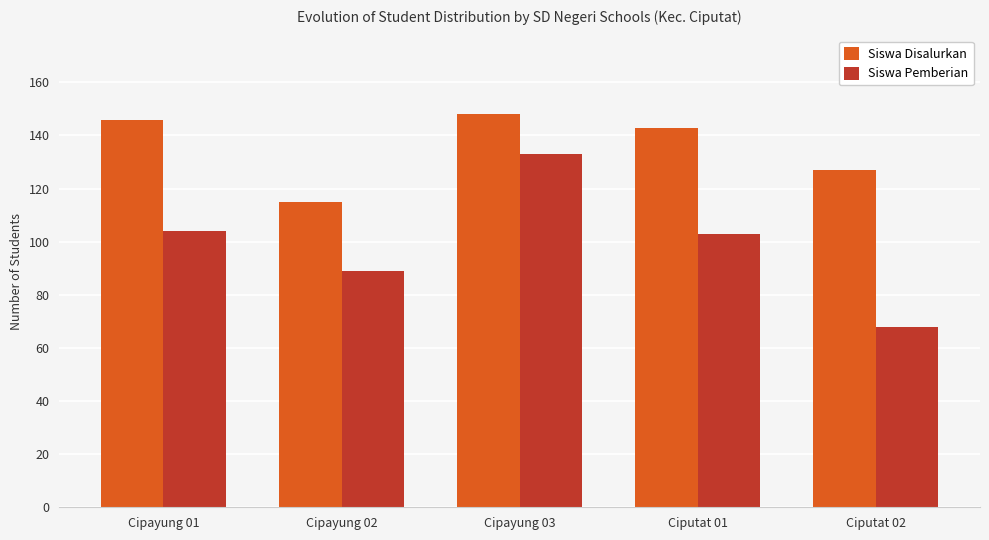

True or false: Siswa Disalurkan has a value of 97 at Ciputat 01.

False